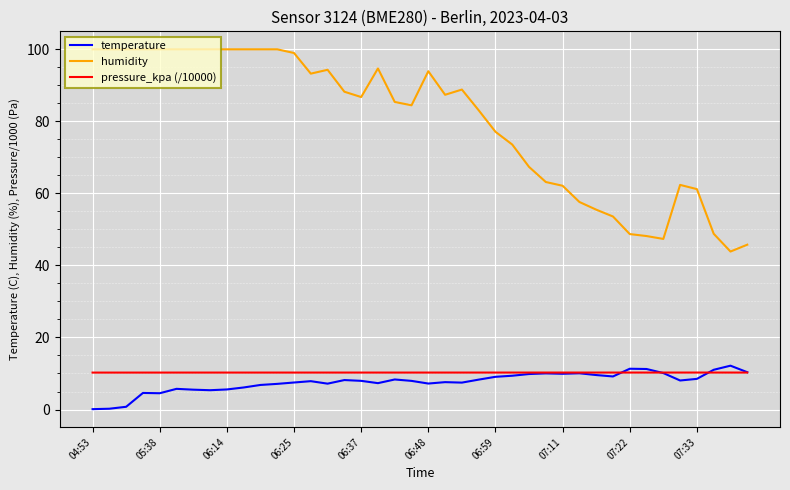

What is the maximum value shown in the chart?

100.0